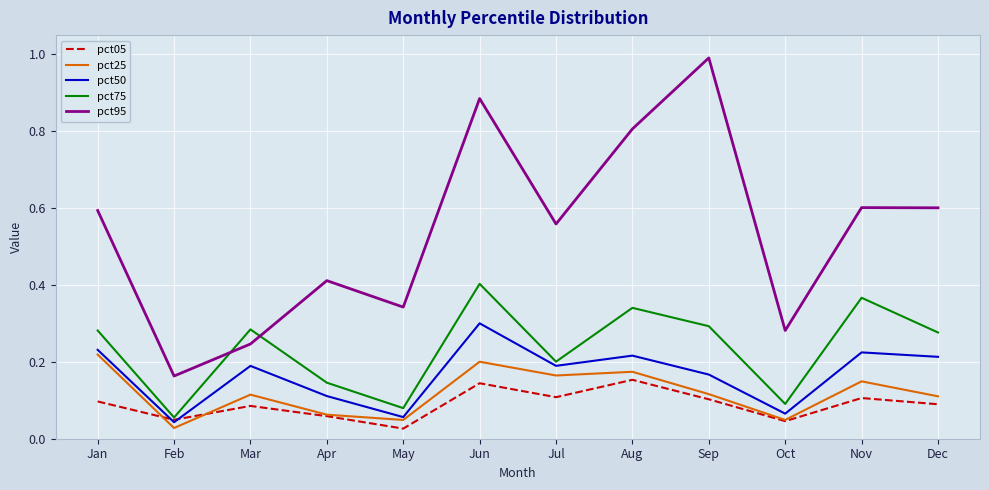

Which series has the largest total across all categories?

pct95